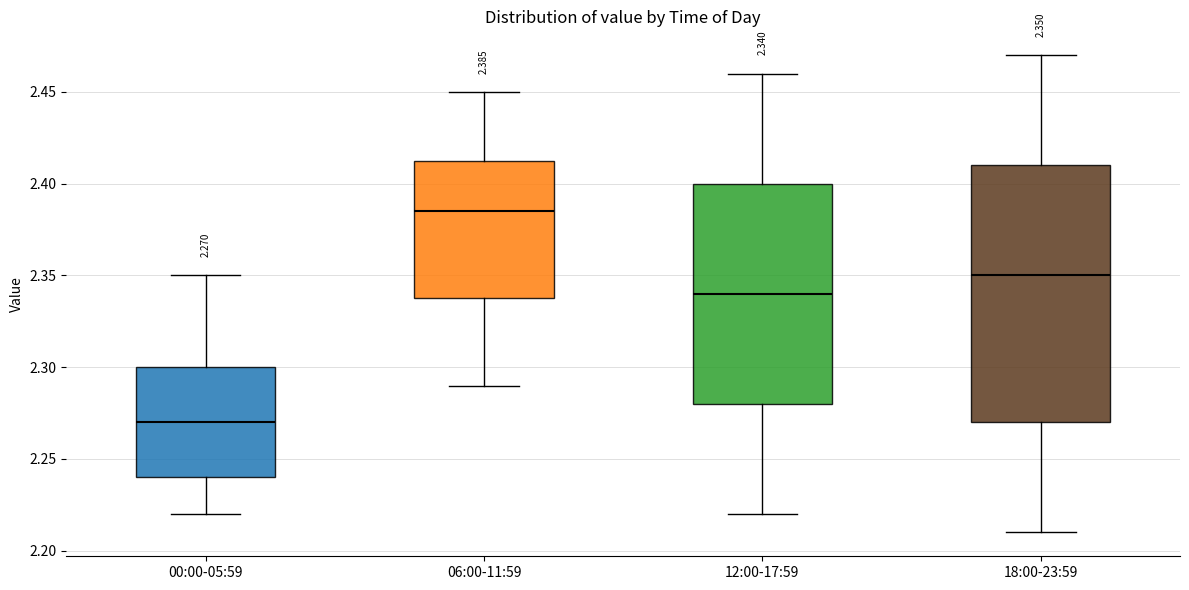

Which box's median line is the highest?

06:00-11:59